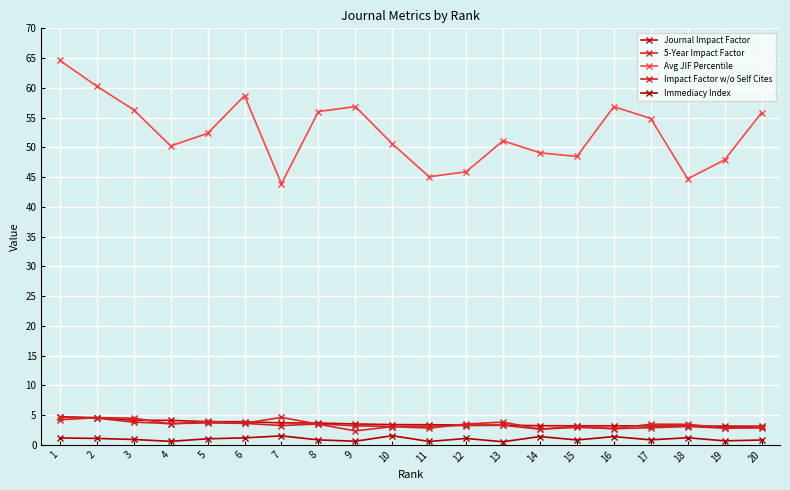

What value does the Impact Factor w/o Self Cites series have at 3?

3.8